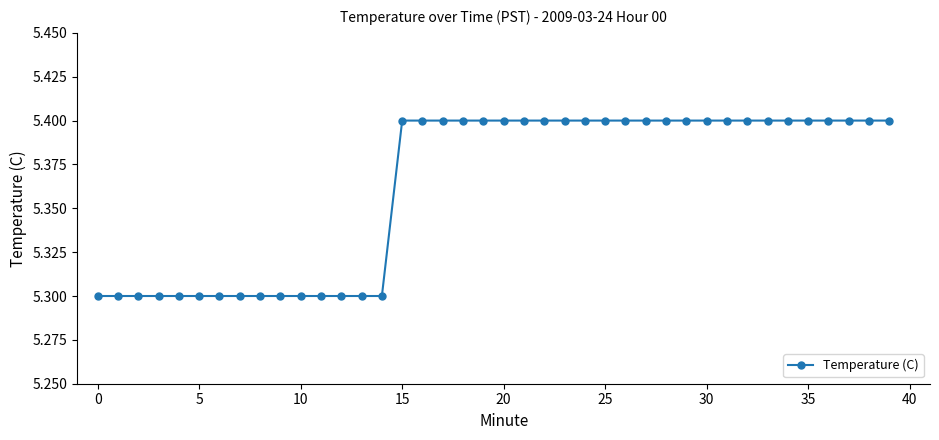

What is the maximum value shown in the chart?

5.4